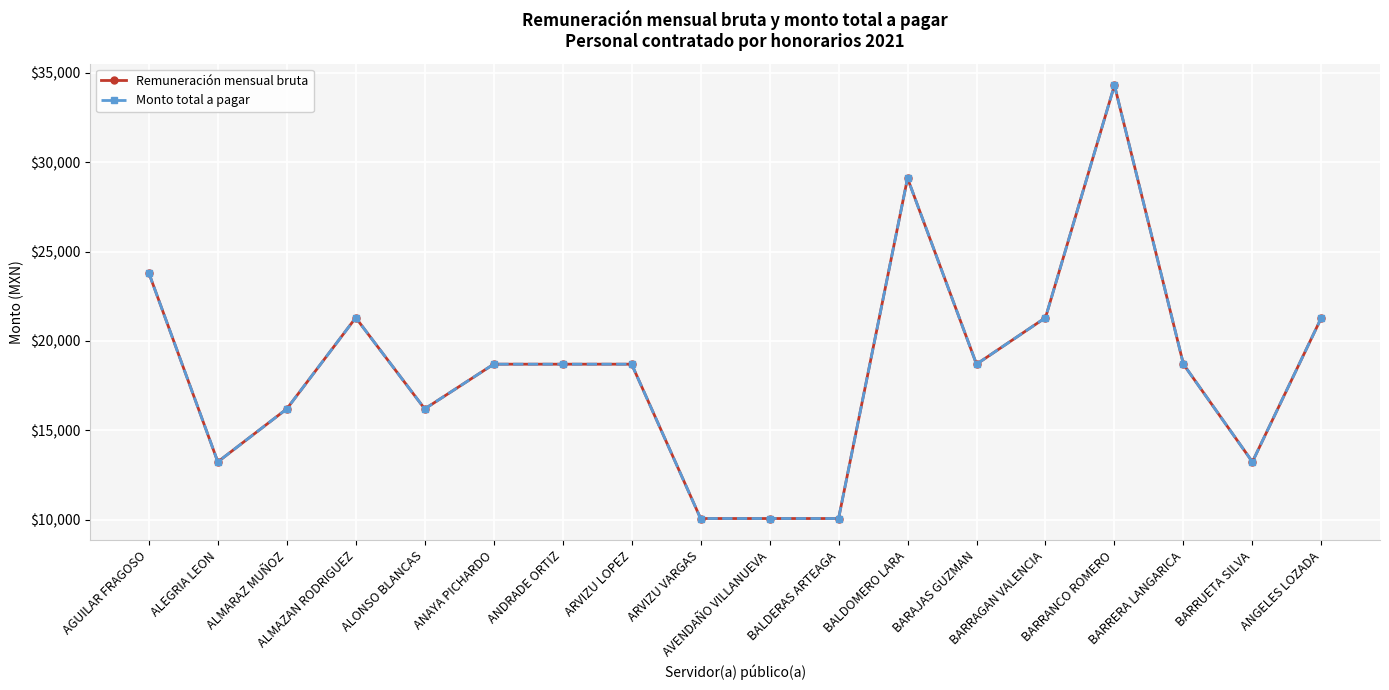

Does the chart have visible grid lines?

Yes